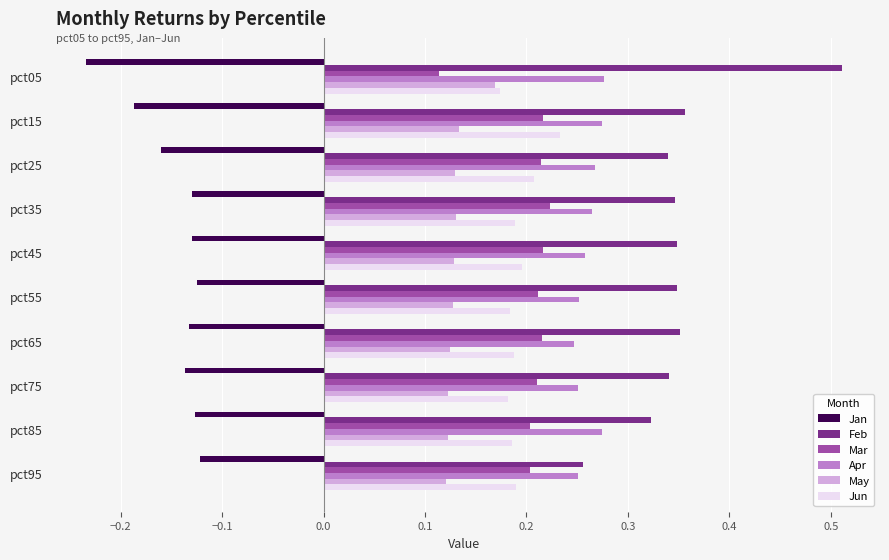

How many Feb values are between 0 and 1?

10